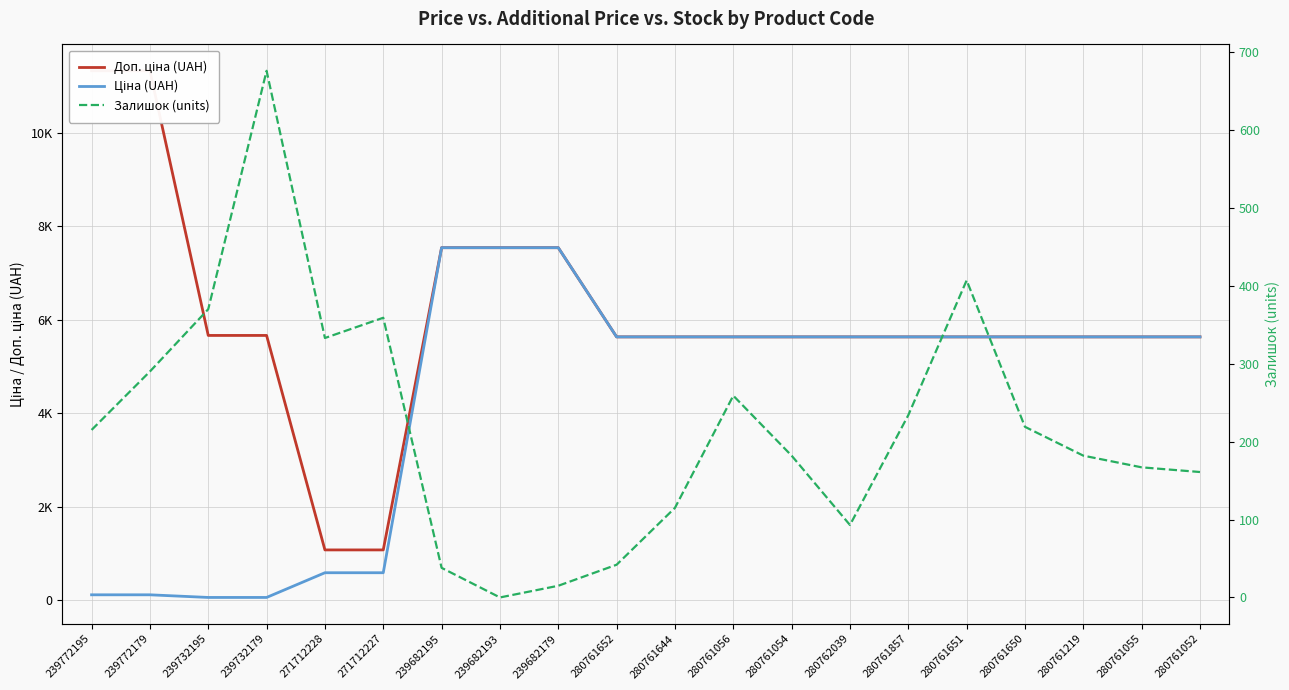

At which category does the chart reach its minimum across all series?

239682193